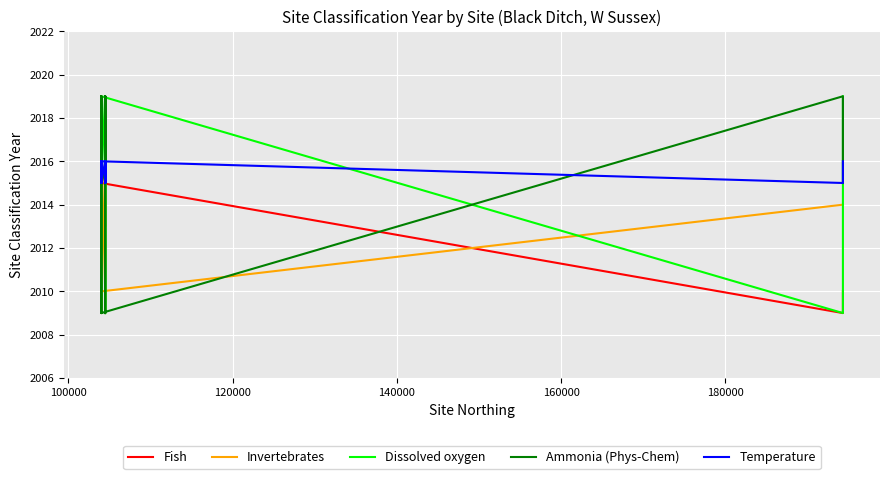

Where do Invertebrates and Ammonia (Phys-Chem) first cross each other?

100000 and 120000